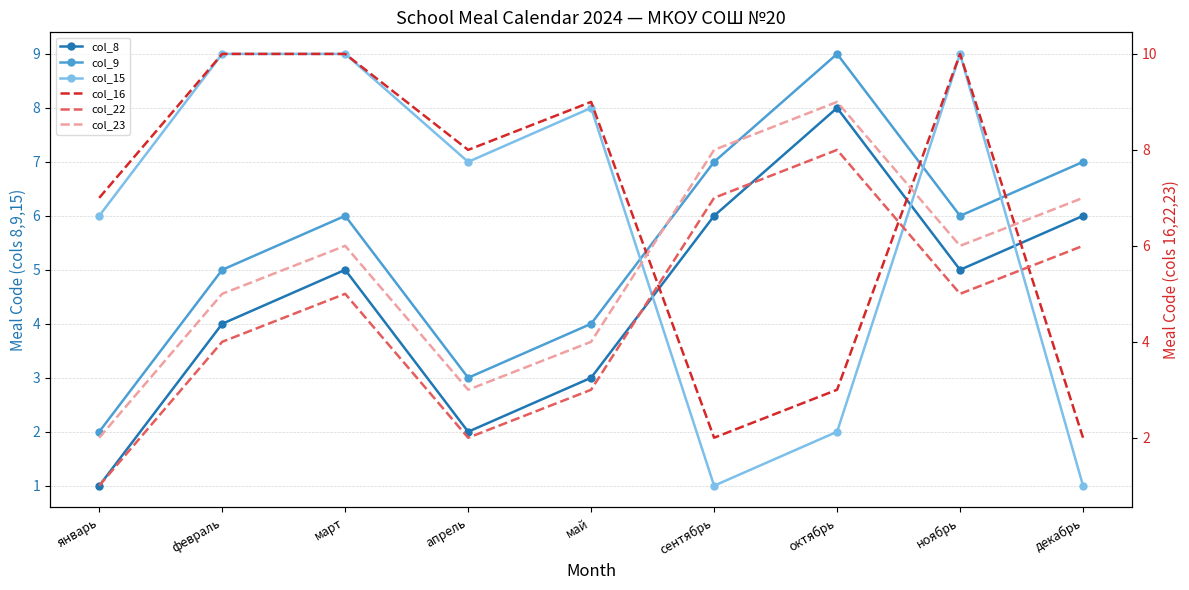

Rank the categories by col_9 value from highest to lowest.

октябрь, сентябрь, декабрь, март, ноябрь, февраль, май, апрель, январь